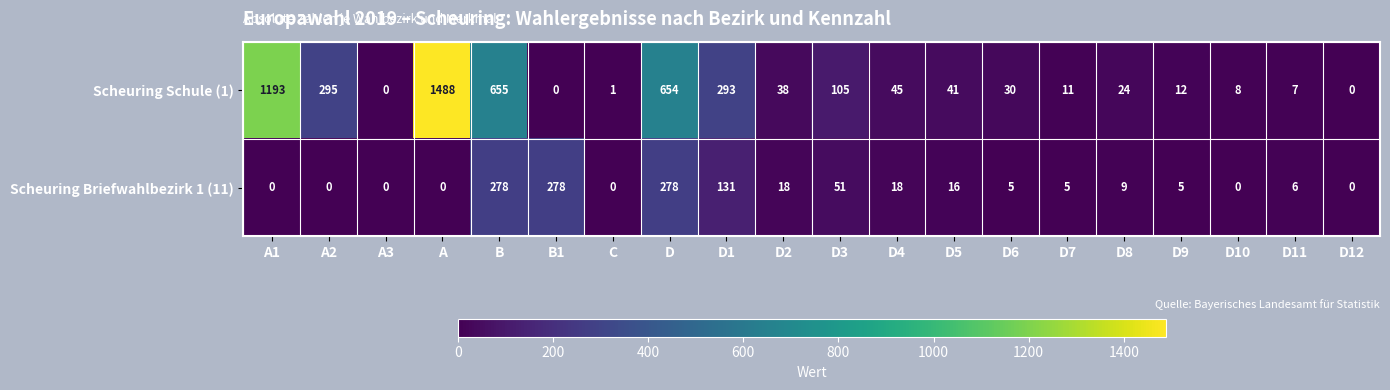

What is the greatest value displayed?

1488